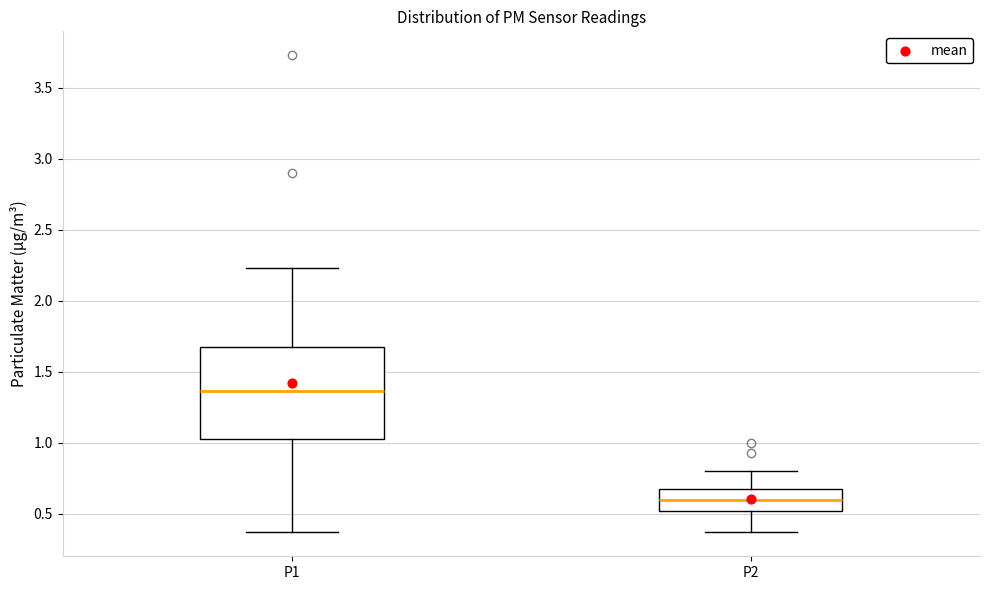

Which box is the tallest, from its lower edge to its upper edge?

P1